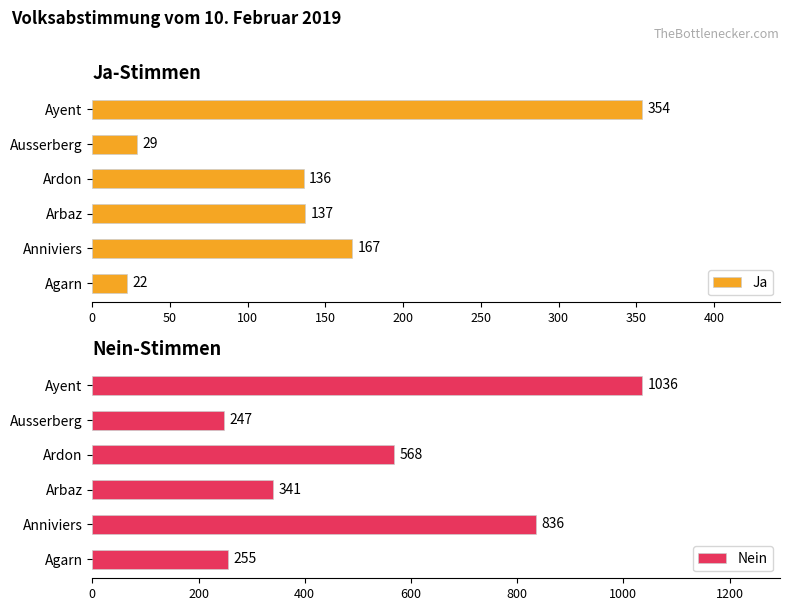

Which series has the largest range (max minus min)?

Nein